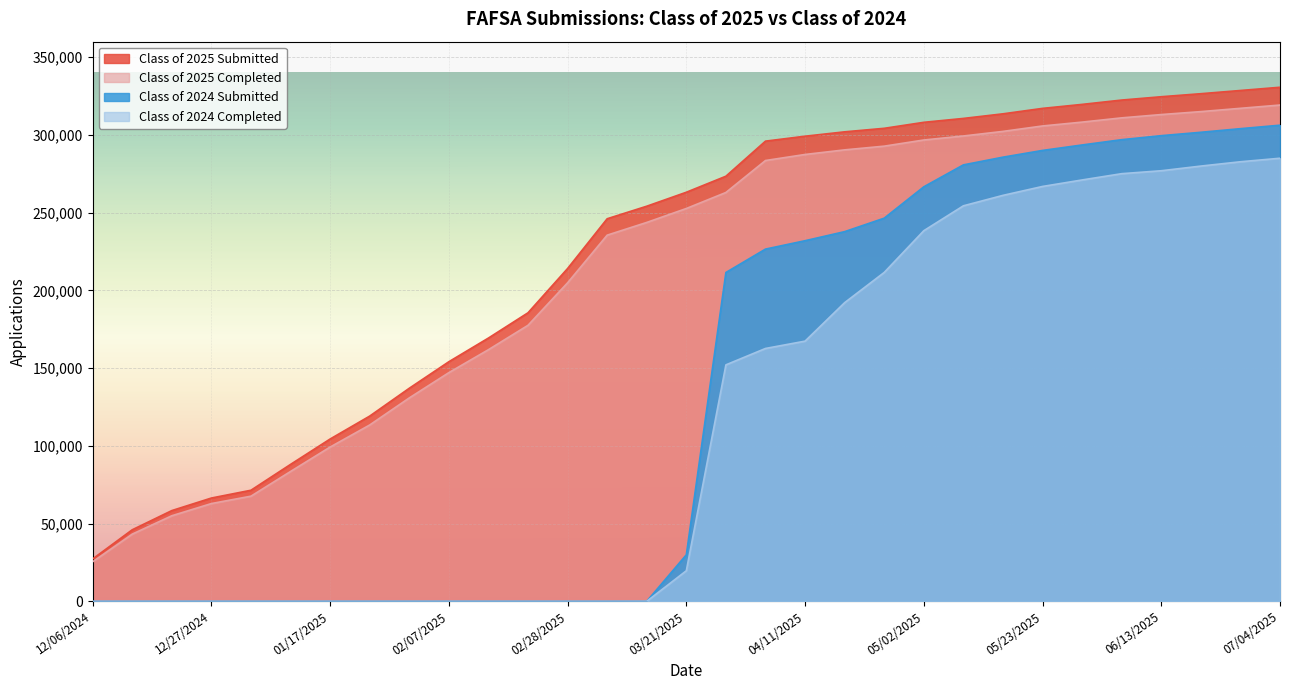

True or false: Class of 2024 Submitted and Class of 2025 Completed cross at least once.

False